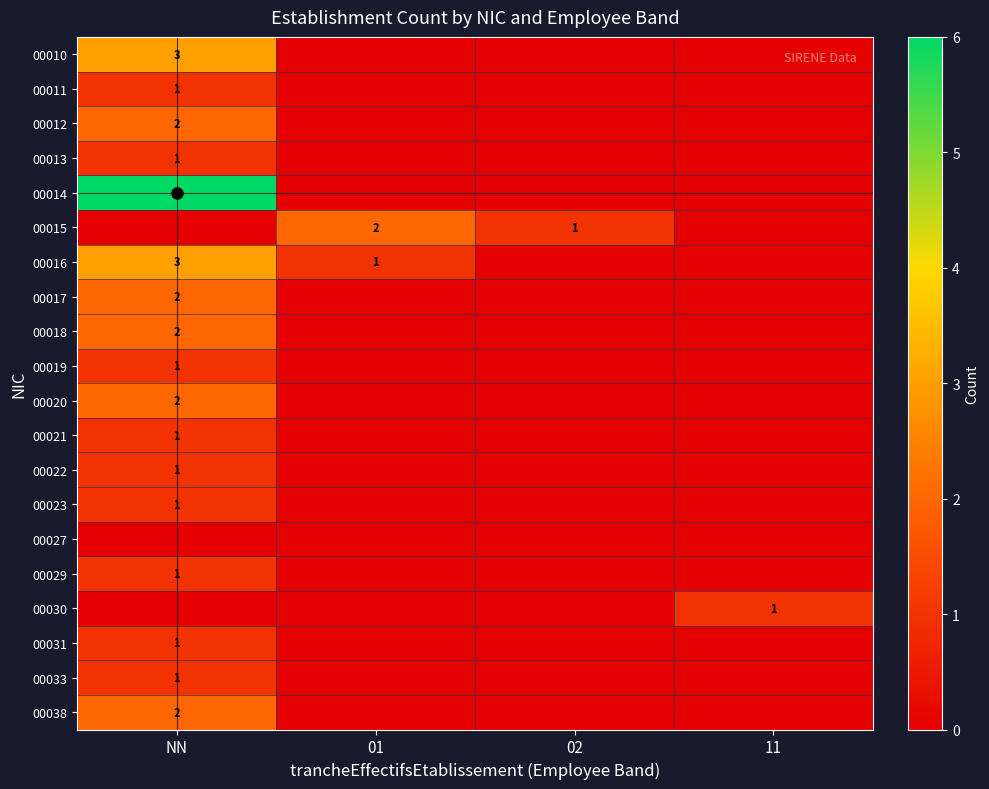

Is it true that 00020 equals 2 at NN?

True